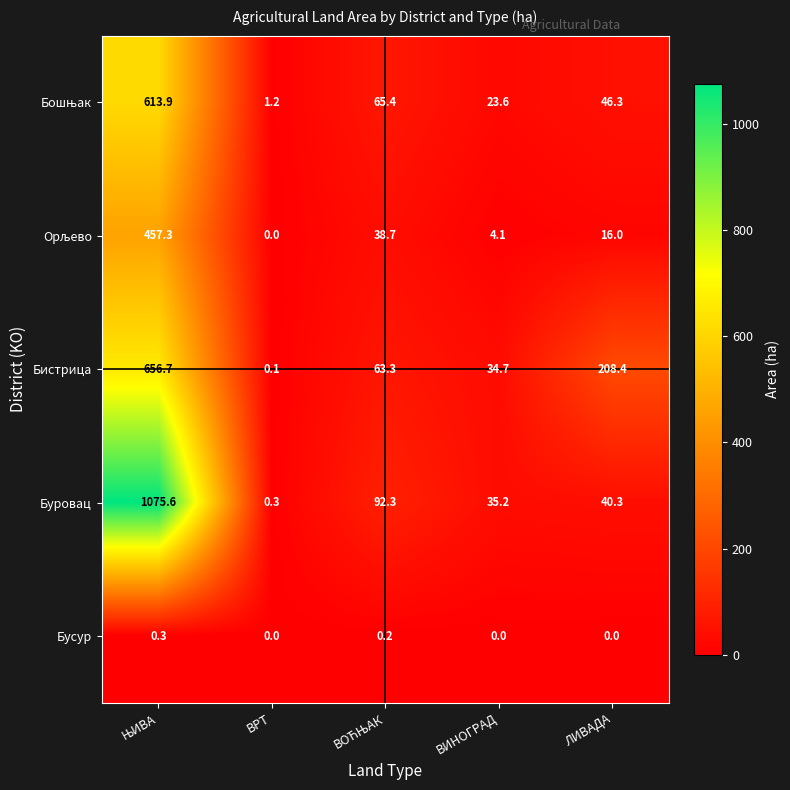

True or false: Бусур has a value of 0.0 at ВРТ.

True